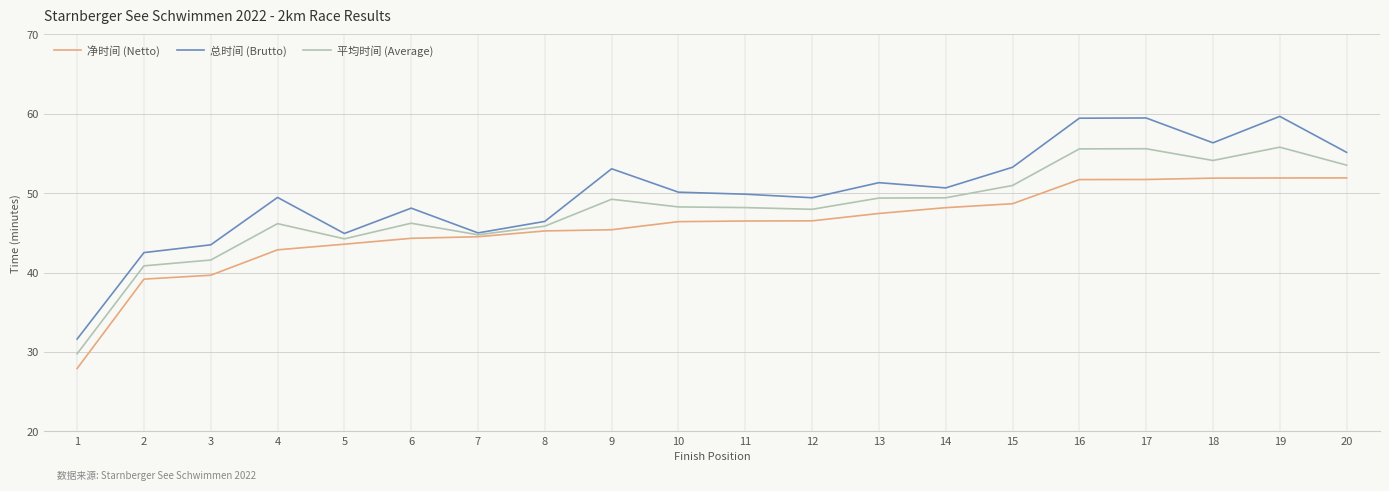

Is it true that 总时间 (Brutto) equals 74.0 at 5?

False